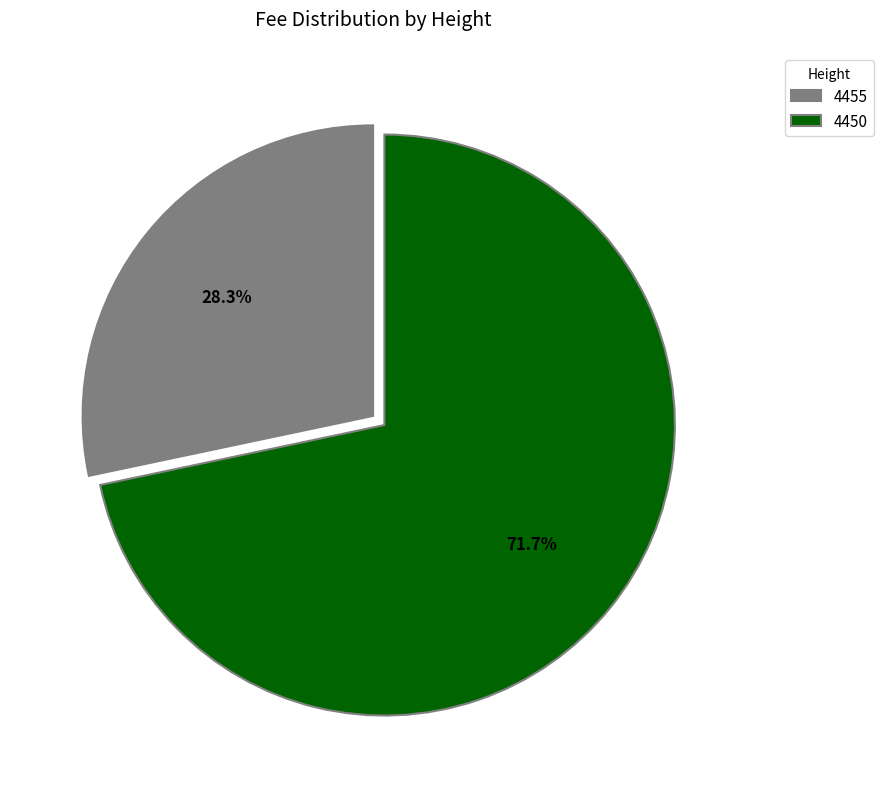

Which slice is the largest?

4450